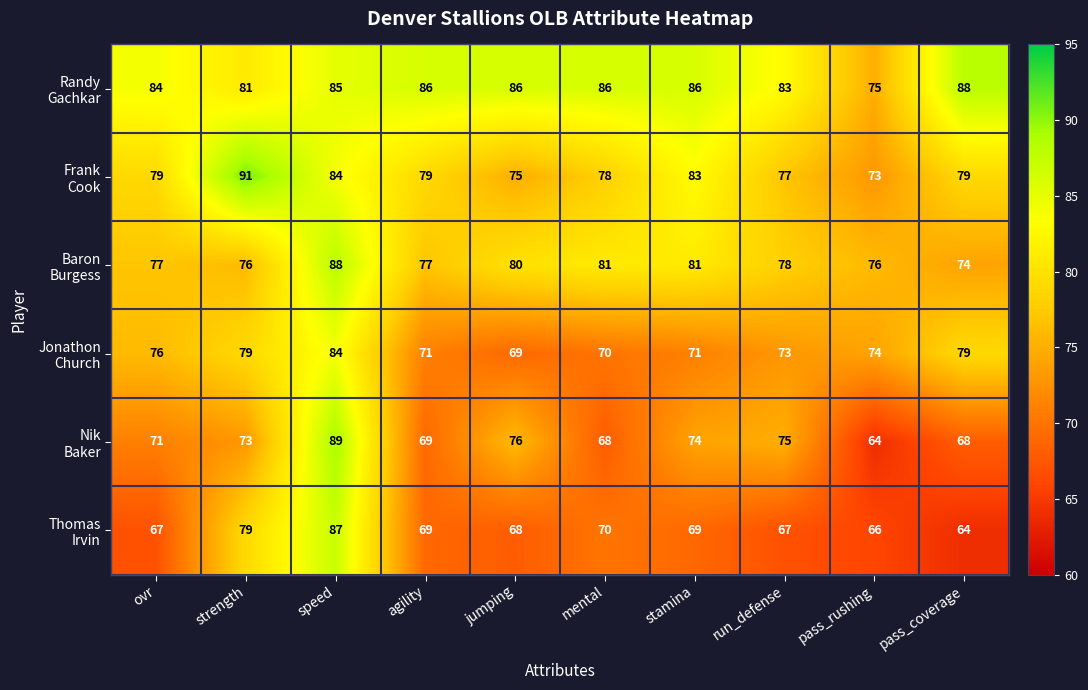

Which category has the highest value across all series?

strength